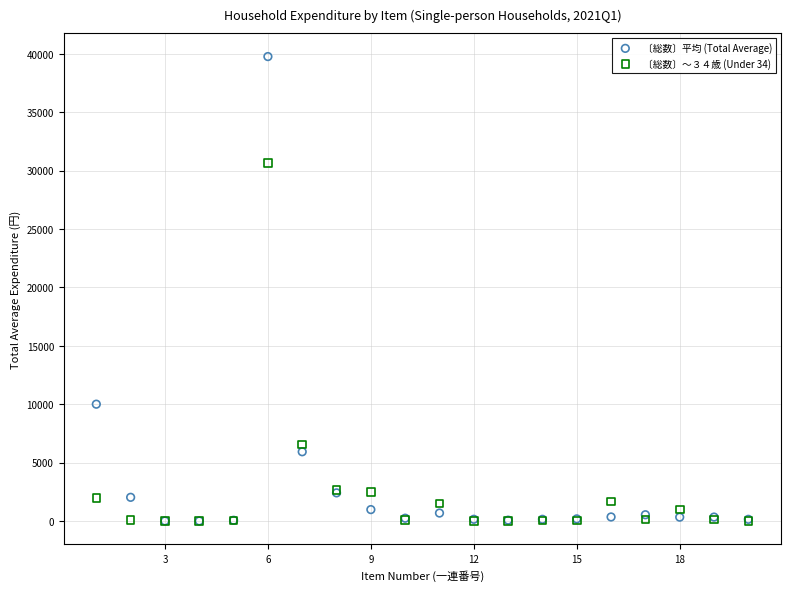

What are all the series names shown in the legend?

〔総数〕平均 (Total Average), 〔総数〕～３４歳 (Under 34)